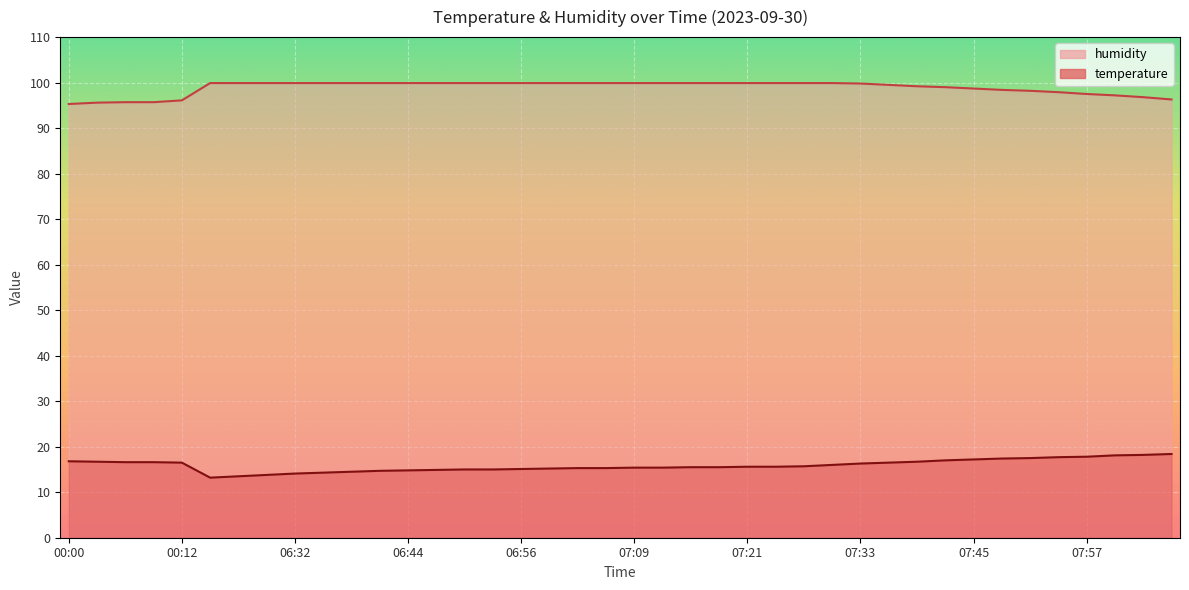

Reading left to right, list all the values displayed in this chart.

temperature: 16.8	16.7	16.6	16.6	16.5	13.2	13.5	13.8	14.1	14.3	14.5	14.7	14.8	14.9	15.0	15.0	15.1	15.2	15.3	15.3	15.4	15.4	15.5	15.5	15.6	15.6	15.7	16.0	16.3	16.5	16.7	17.0	17.2	17.4	17.5	17.7	17.8	18.1	18.2	18.4
humidity: 95.3	95.6	95.7	95.7	96.1	99.9	99.9	99.9	99.9	99.9	99.9	99.9	99.9	99.9	99.9	99.9	99.9	99.9	99.9	99.9	99.9	99.9	99.9	99.9	99.9	99.9	99.9	99.9	99.8	99.5	99.2	99.0	98.7	98.4	98.2	97.9	97.5	97.2	96.8	96.3